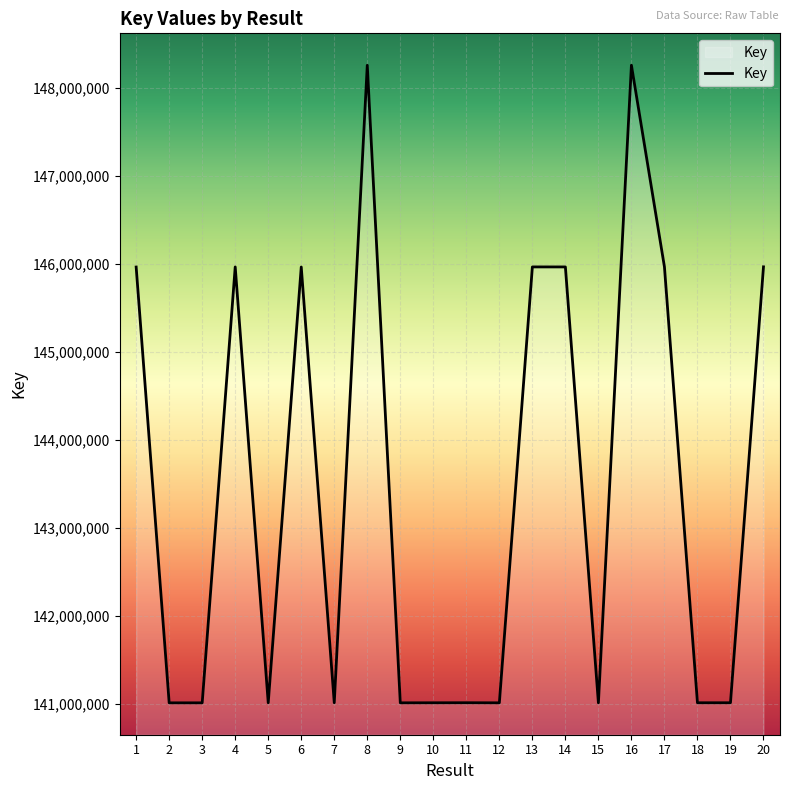

How many lines are shown in the chart?

1